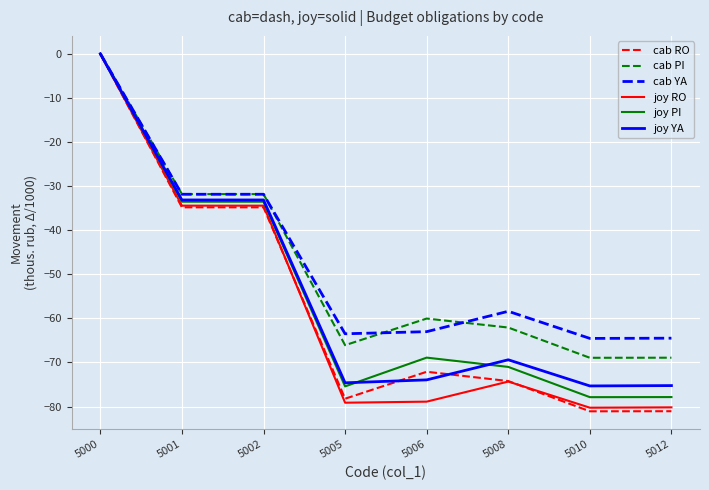

True or false: cab YA has a value of -31.9 at 5001.

True